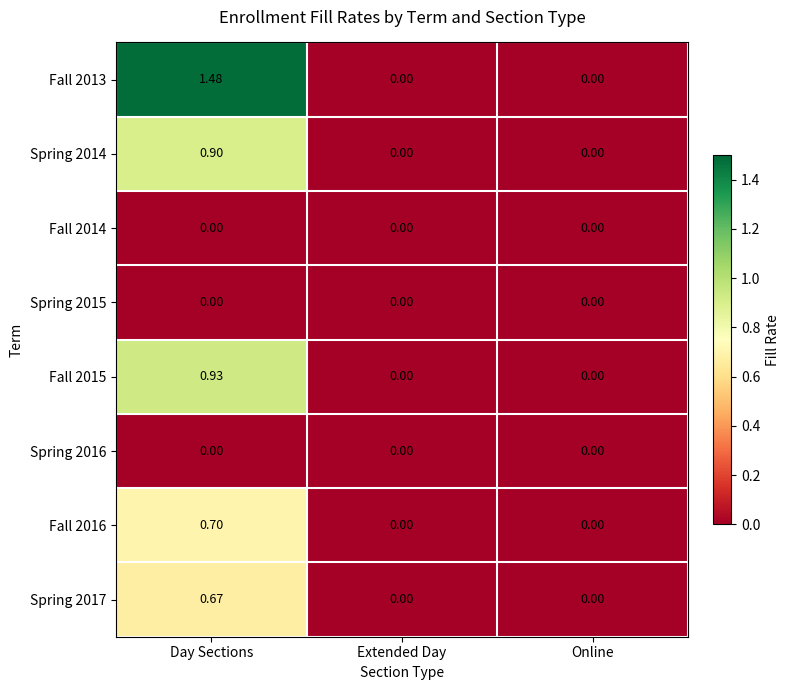

At which category is the sum across all series the highest?

Day Sections